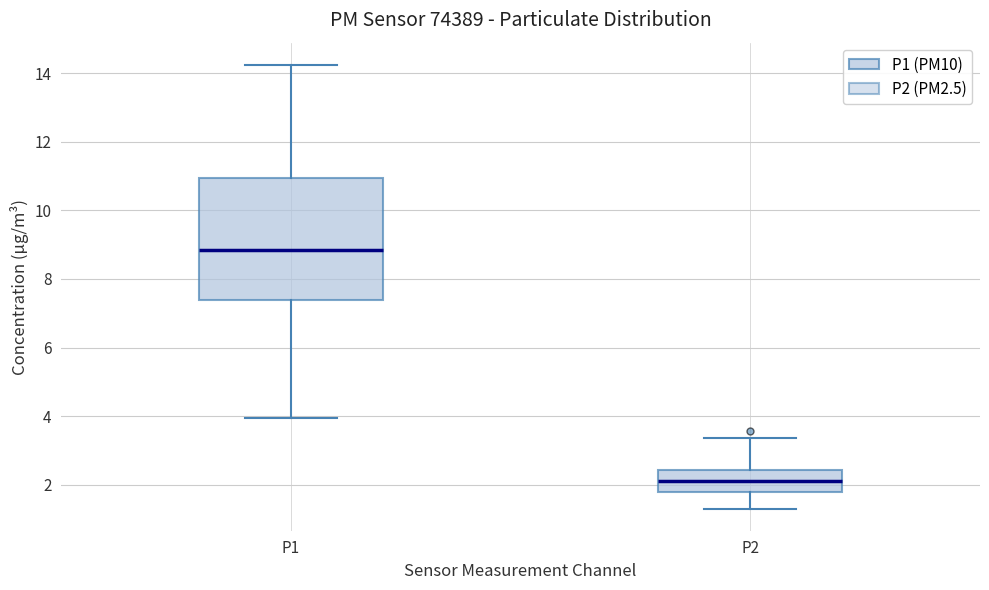

Where is the lower edge of the box for P1 on the y-axis? The values are not printed on the chart, so give them approximately, as read against the axis.

7.4